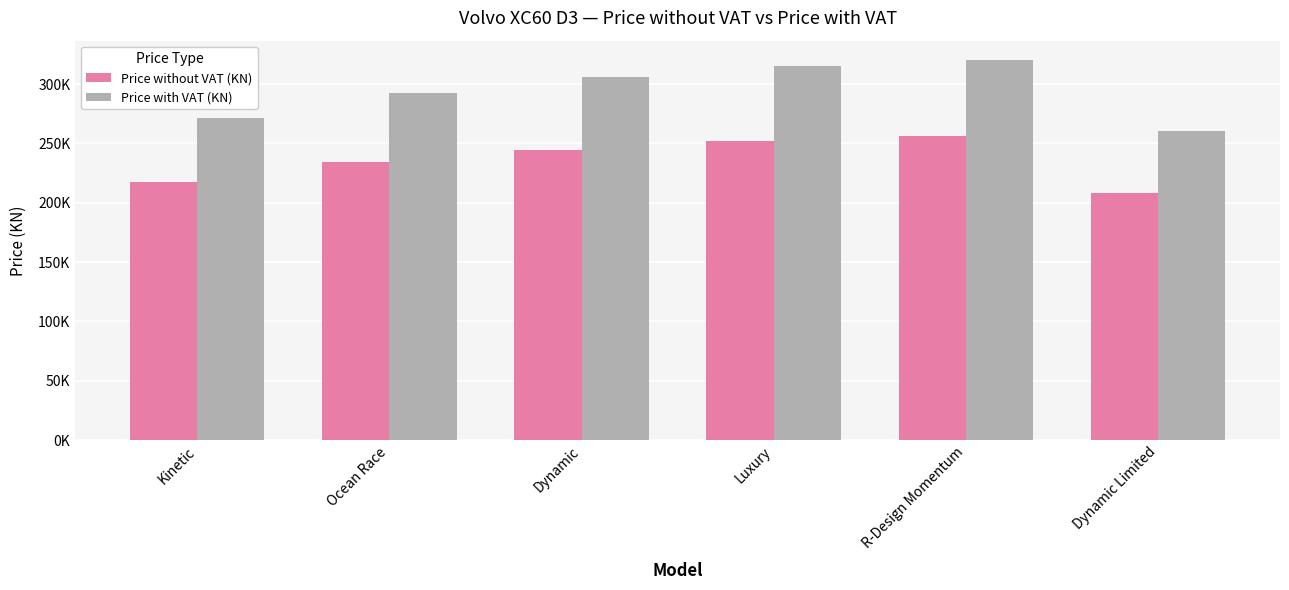

The value of Price with VAT (KN) at R-Design Momentum is 320568.2. True or false?

True